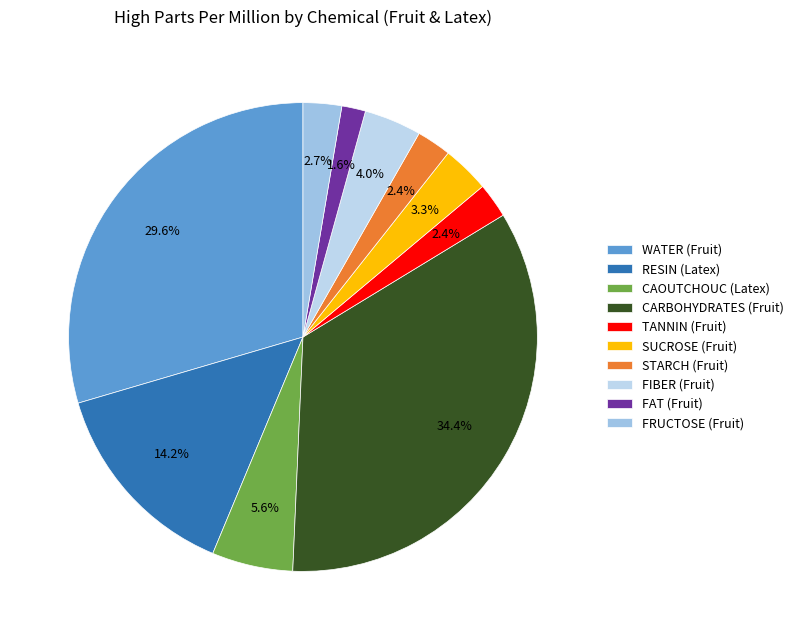

Between FIBER (Fruit) and CARBOHYDRATES (Fruit), which is larger?

CARBOHYDRATES (Fruit)